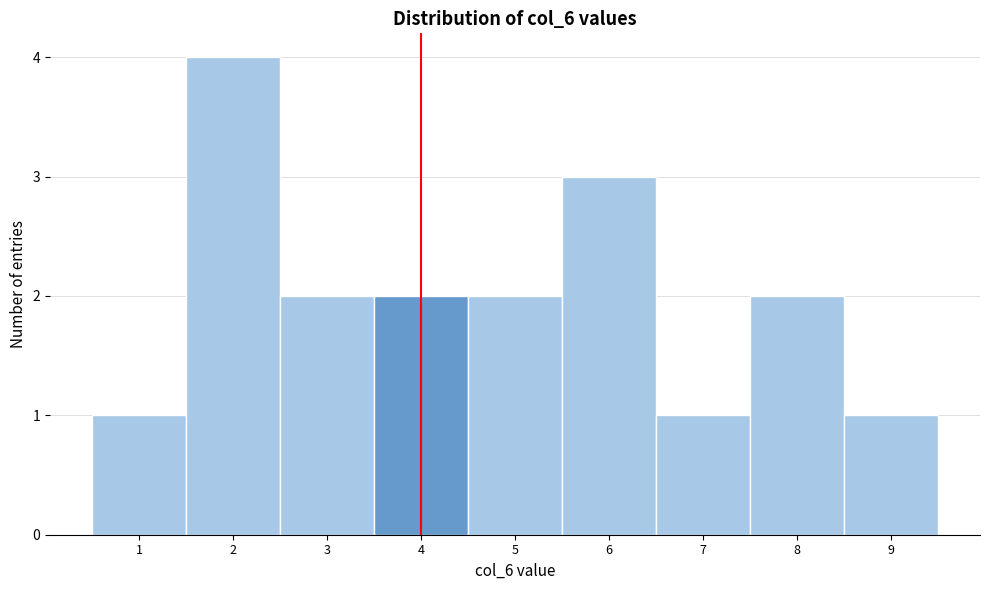

Reading left to right, list every bar in this chart as the range it spans on the x-axis followed by its height. The values are not printed on the chart, so give them approximately, as read against the axis.

0.5 to 1.5: 1
1.5 to 2.5: 4
2.5 to 3.5: 2
3.5 to 4.5: 2
4.5 to 5.5: 2
5.5 to 6.5: 3
6.5 to 7.5: 1
7.5 to 8.5: 2
8.5 to 9.5: 1